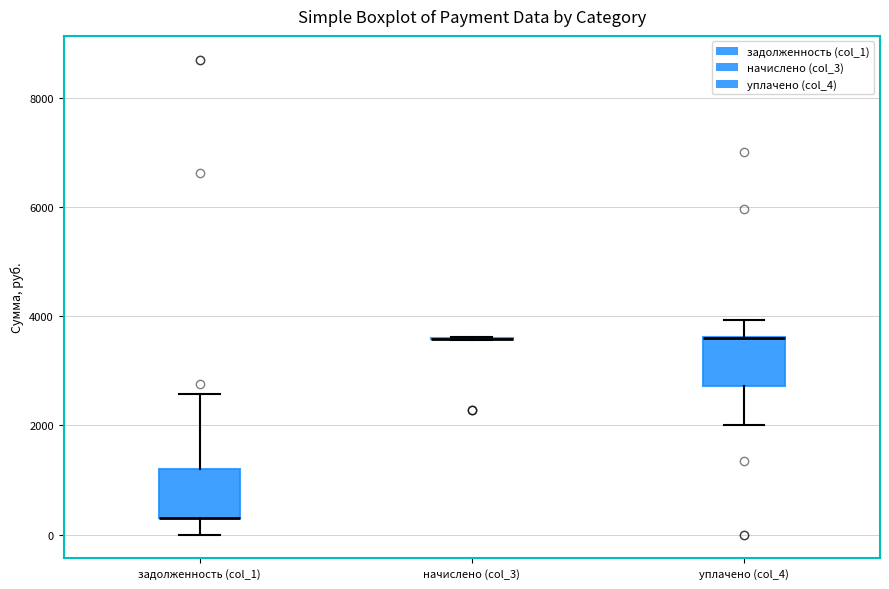

Reading left to right, transcribe this box plot: for each box, give where its median line is, the range the box spans, and where its two whiskers end, as read against the y-axis. The values are not printed on the chart, so give them approximately, as read against the axis.

задолженность (col_1): median 400 (drawn on the box's lower edge), box 200 to 1200, whiskers 0 to 2600
начислено (col_3): box collapsed to a line at 3600, whiskers 3600 to 3600
уплачено (col_4): median 3600 (drawn on the box's upper edge), box 2800 to 3600, whiskers 2000 to 4000